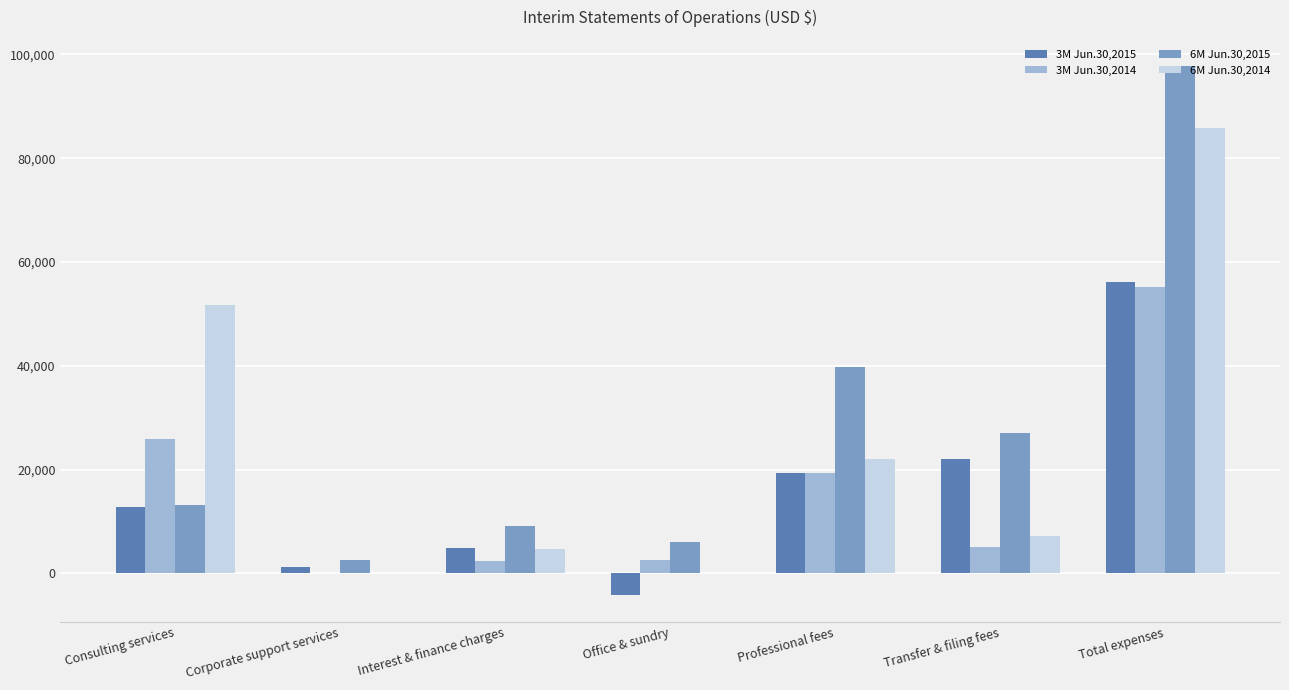

How many distinct data groups are displayed?

4